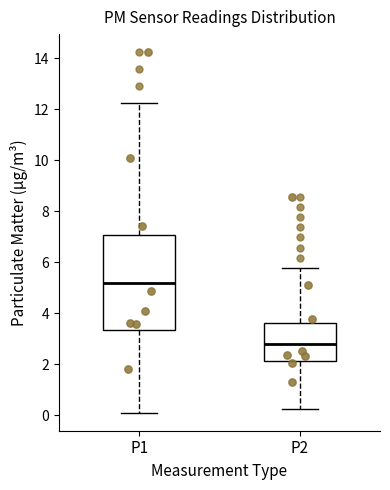

Which box has the lowest median line?

P2